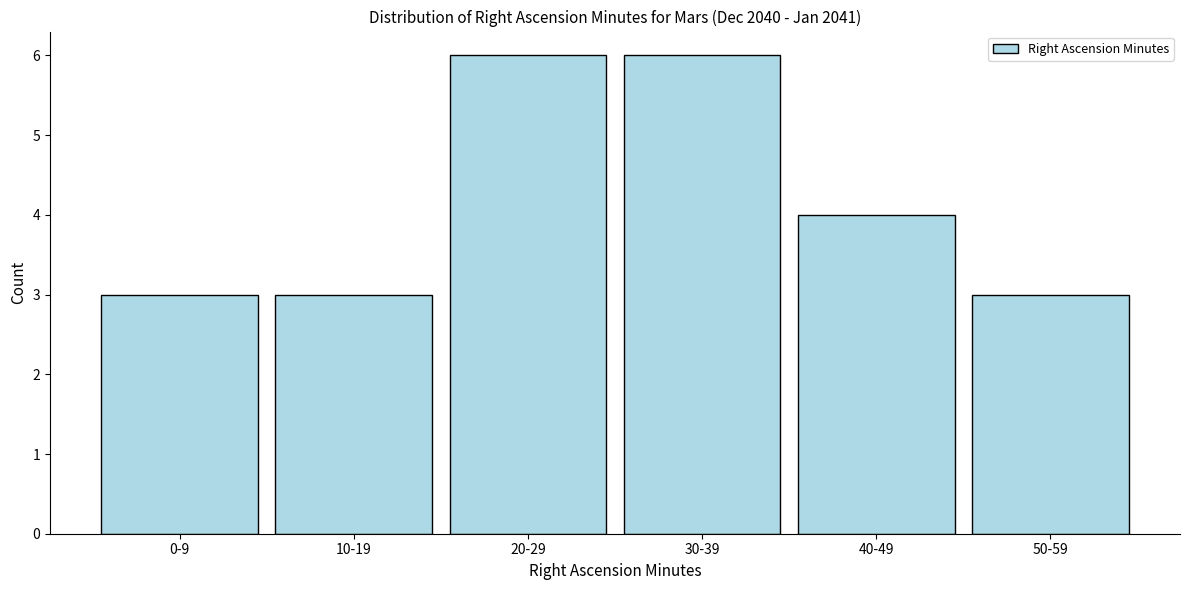

Reading left to right, transcribe all the data shown in this chart.

0-9=3	10-19=3	20-29=6	30-39=6	40-49=4	50-59=3